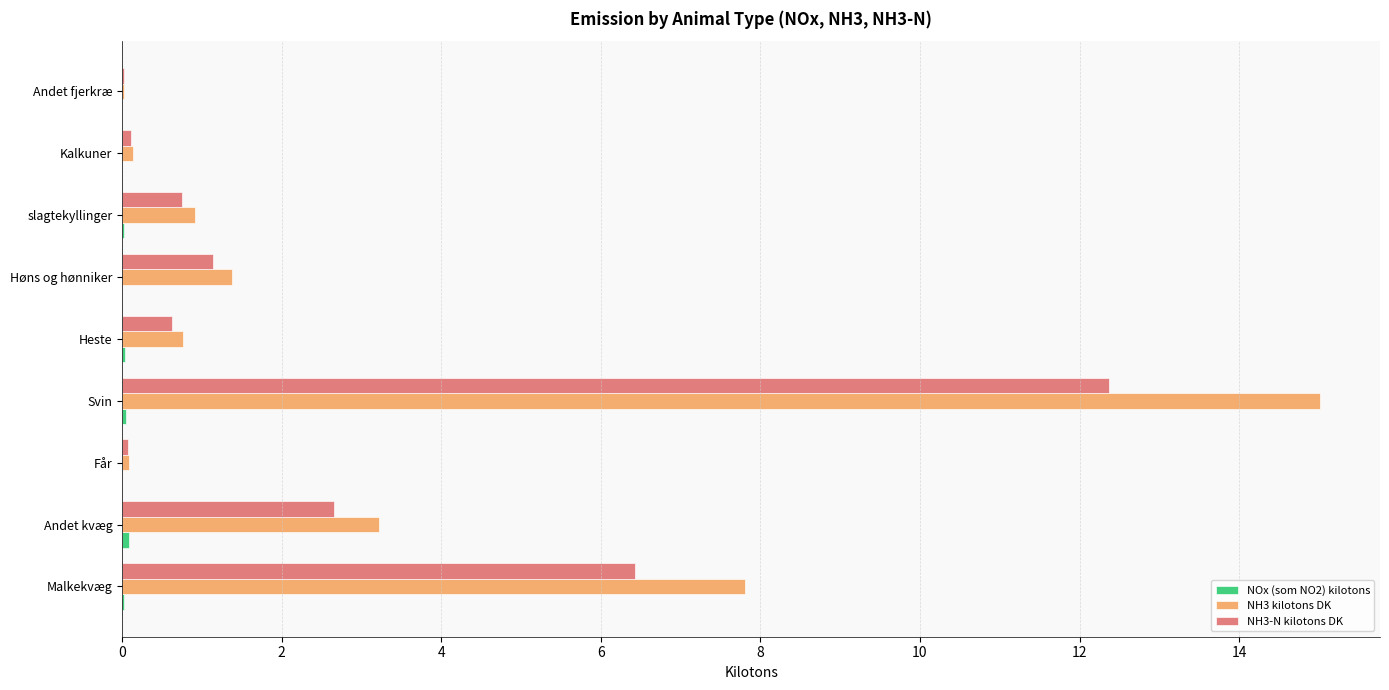

What is the sum of all NH3-N kilotons DK values?

24.2